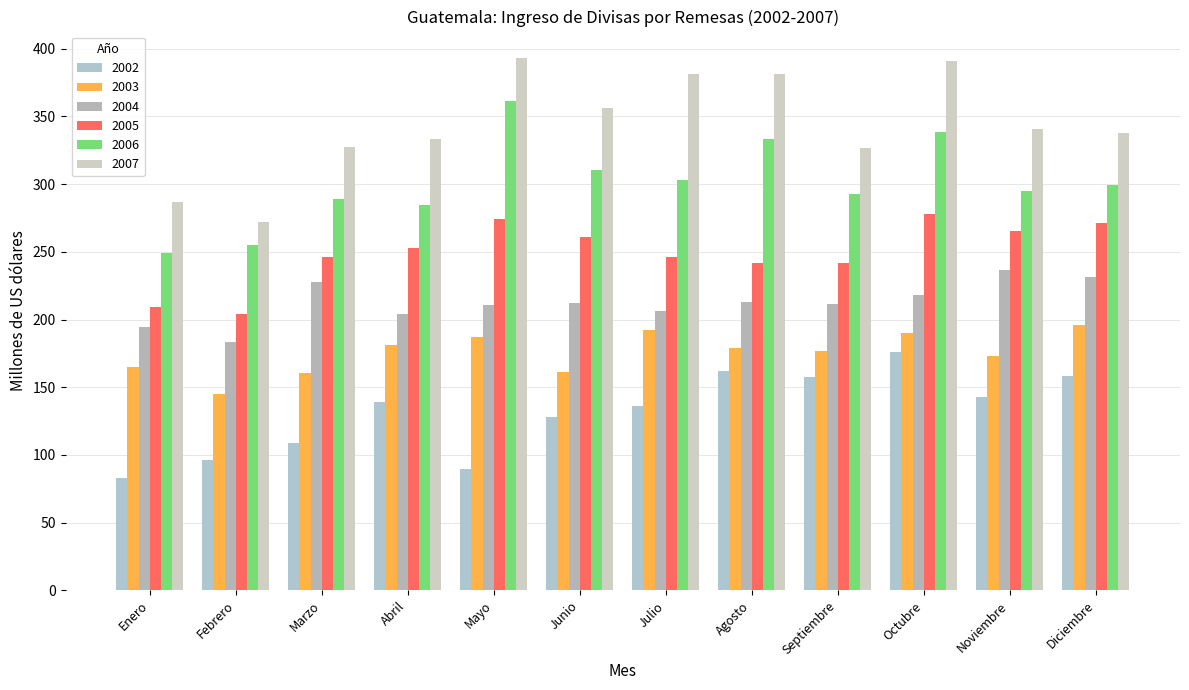

Rank the series at Diciembre from highest to lowest value.

2007, 2006, 2005, 2004, 2003, 2002